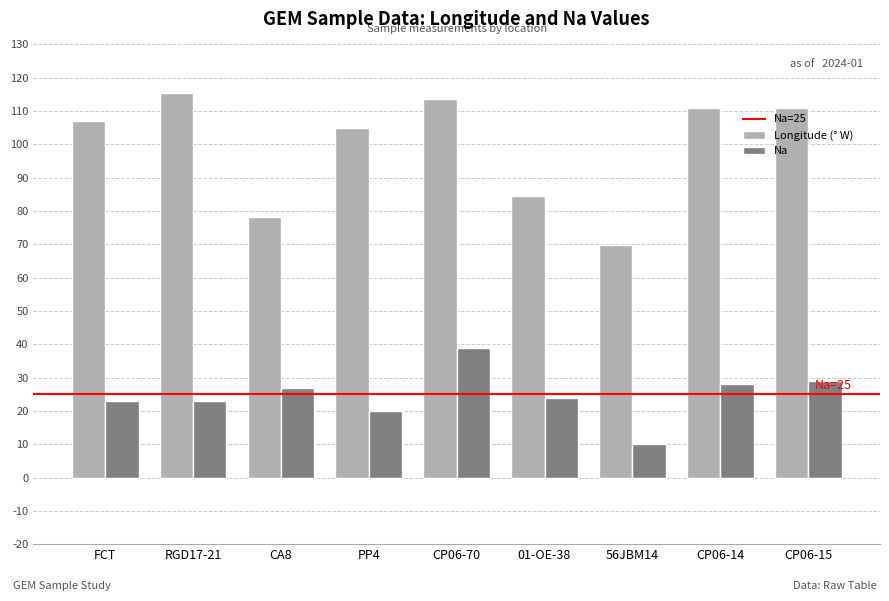

List the series in order of their peak value, lowest first.

Na, Longitude (° W)